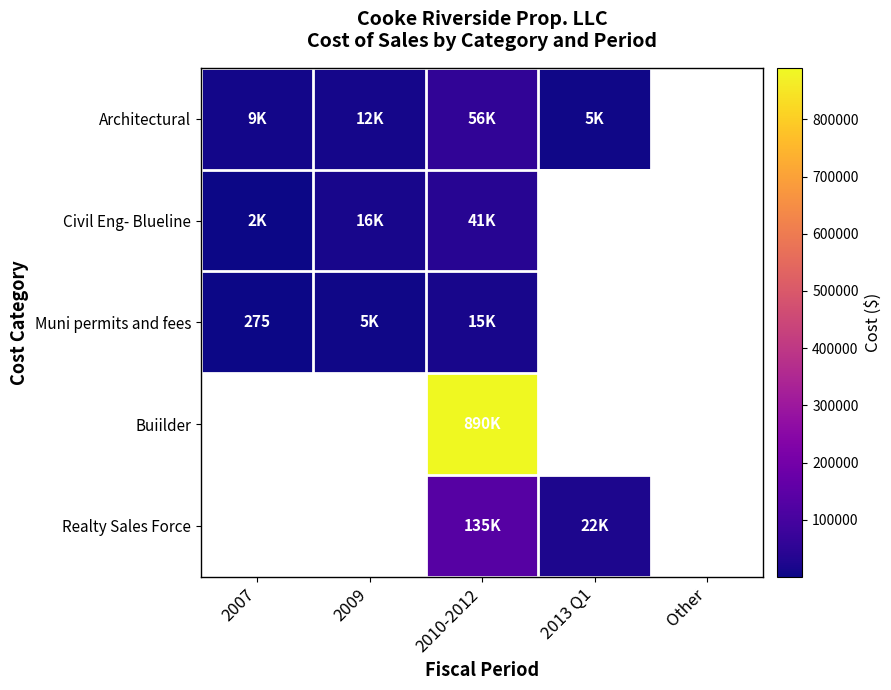

The Muni permits and fees series shows 460 at 2007. True or false?

False